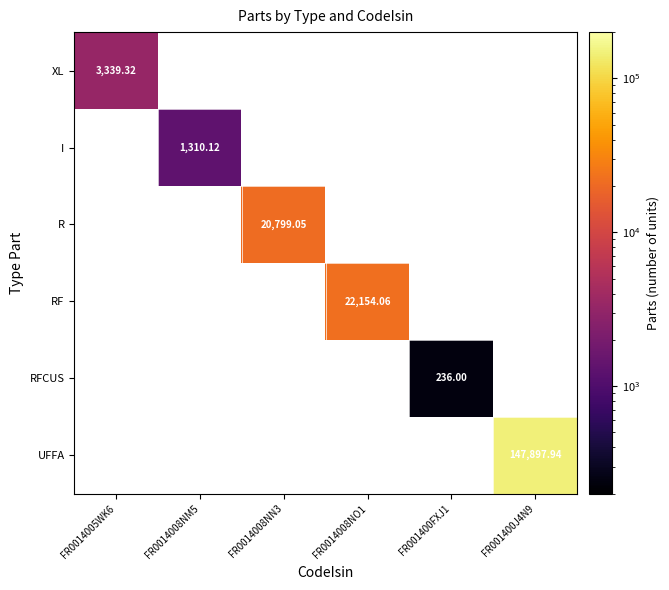

At which category does the chart reach its minimum across all series?

FR001400FXJ1